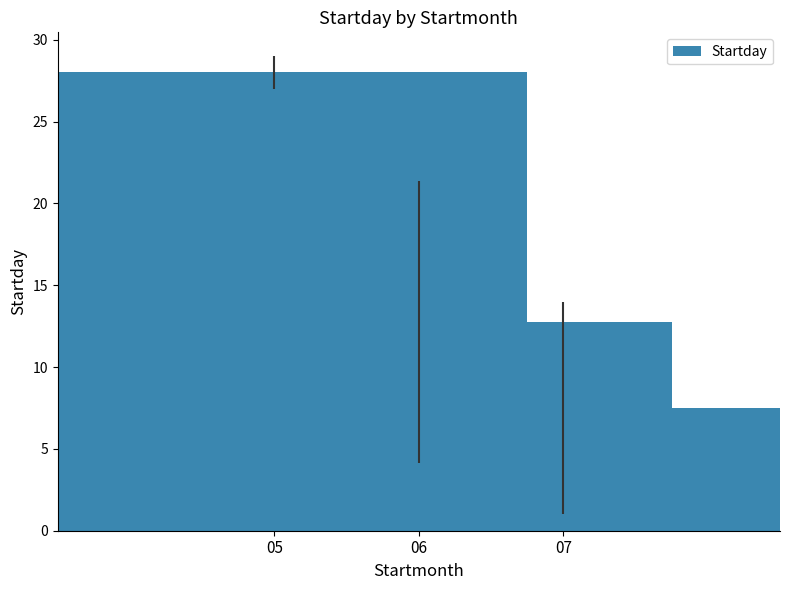

What is the value of the 1st bar from the left?

28.0